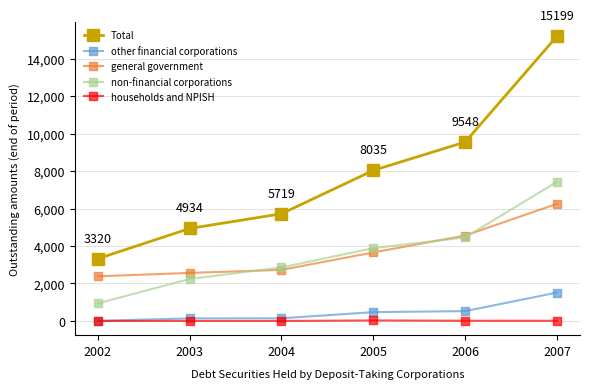

The households and NPISH series shows 25.0 at 2005. True or false?

True